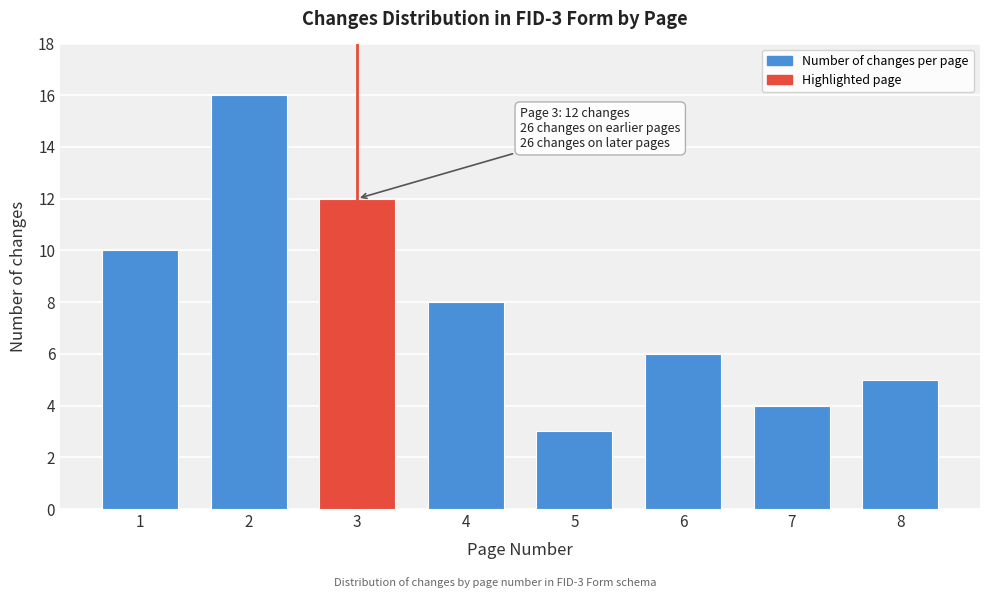

Reading left to right, extract all data points from this chart.

1=10	2=16	3=12	4=8	5=3	6=6	7=4	8=5